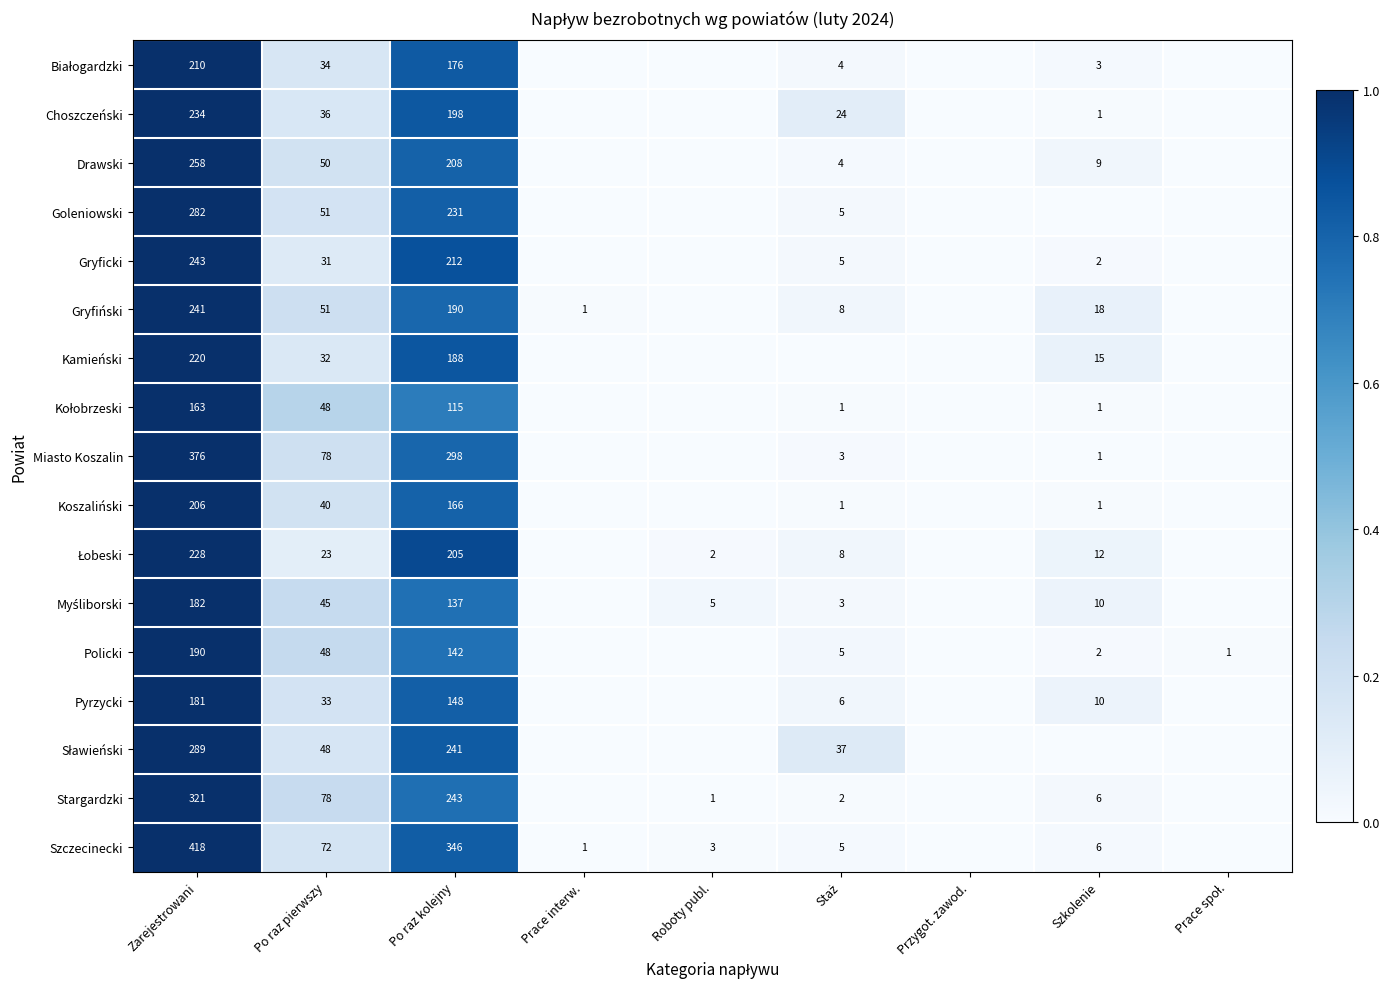

What is the spread (max minus min) of values at Po raz kolejny?

231